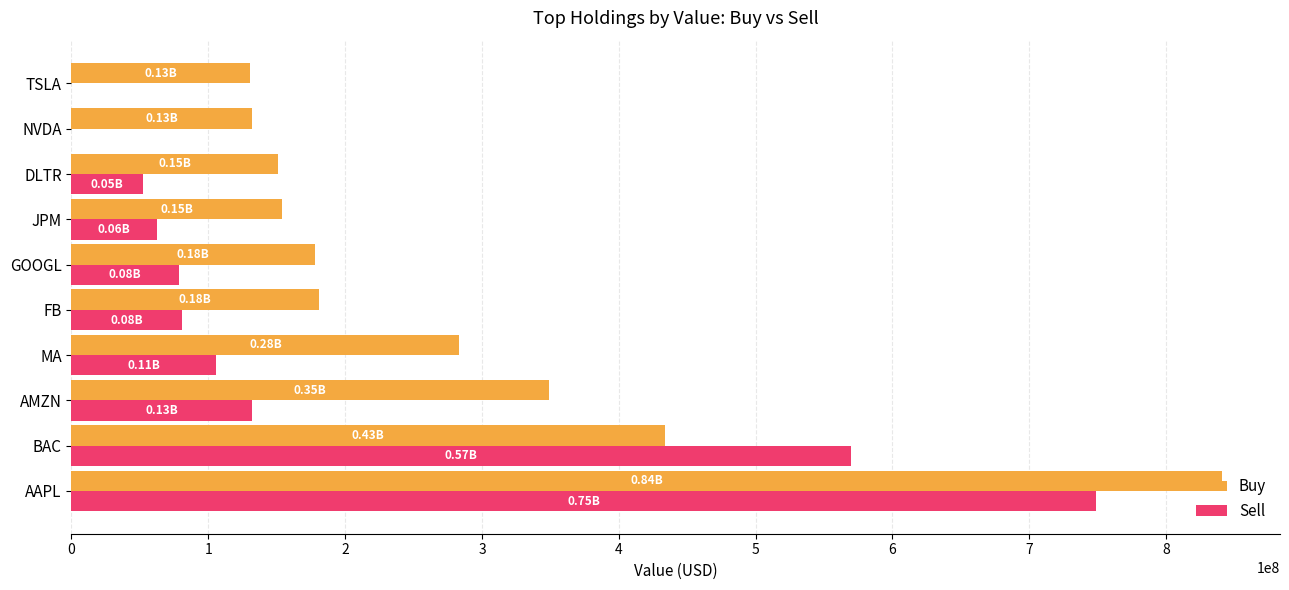

Between AAPL and FB, which series saw the biggest shift?

Sell